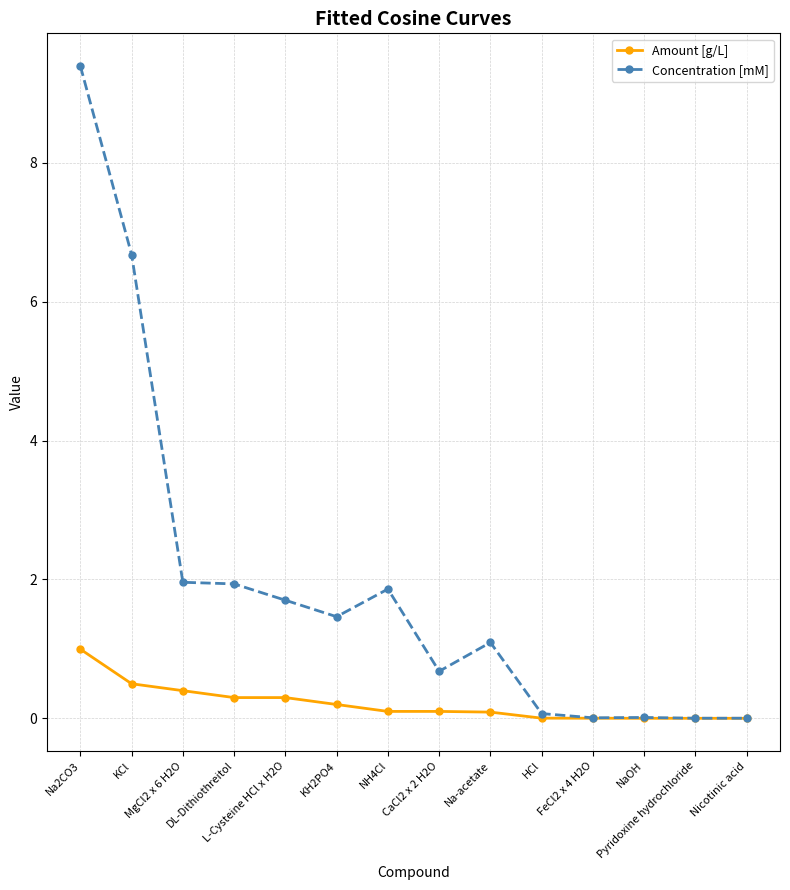

Is this an area chart (filled region under the line)?

No